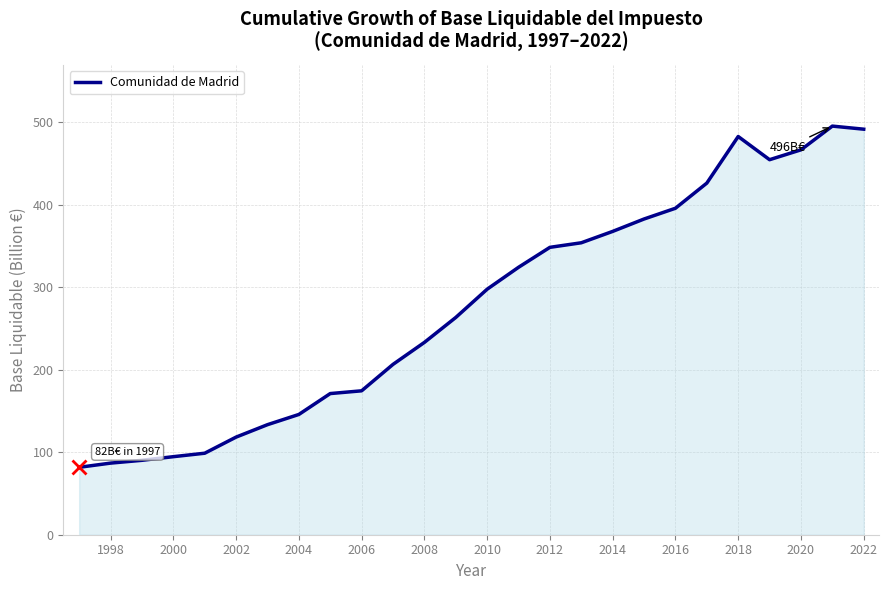

Count the number of data series in this chart.

1